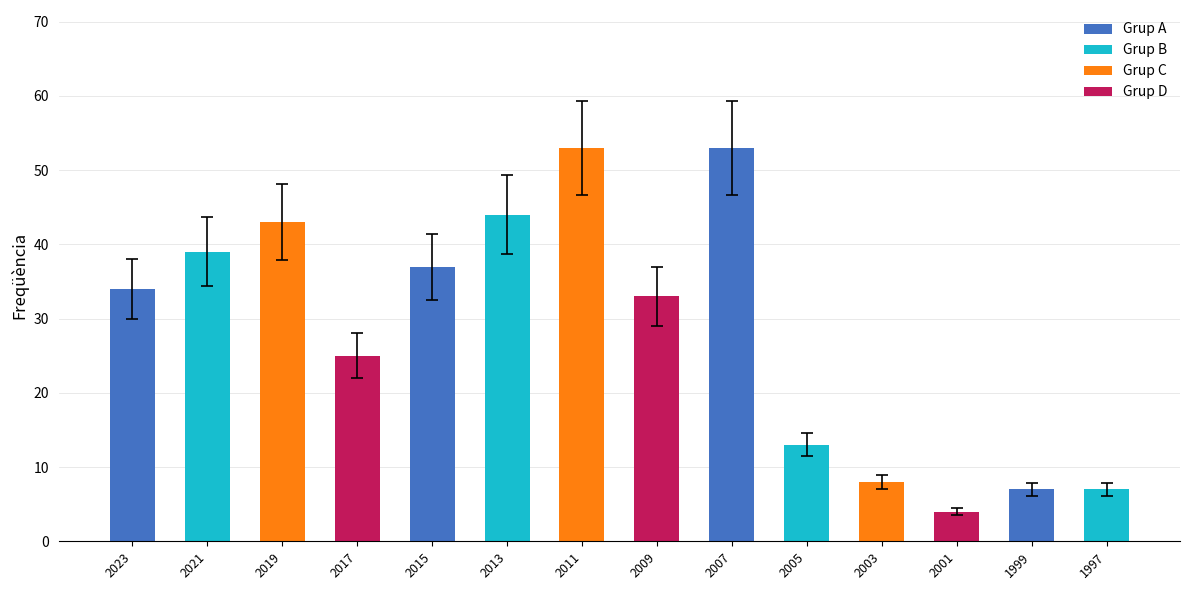

Does the chart contain stacked bars?

No